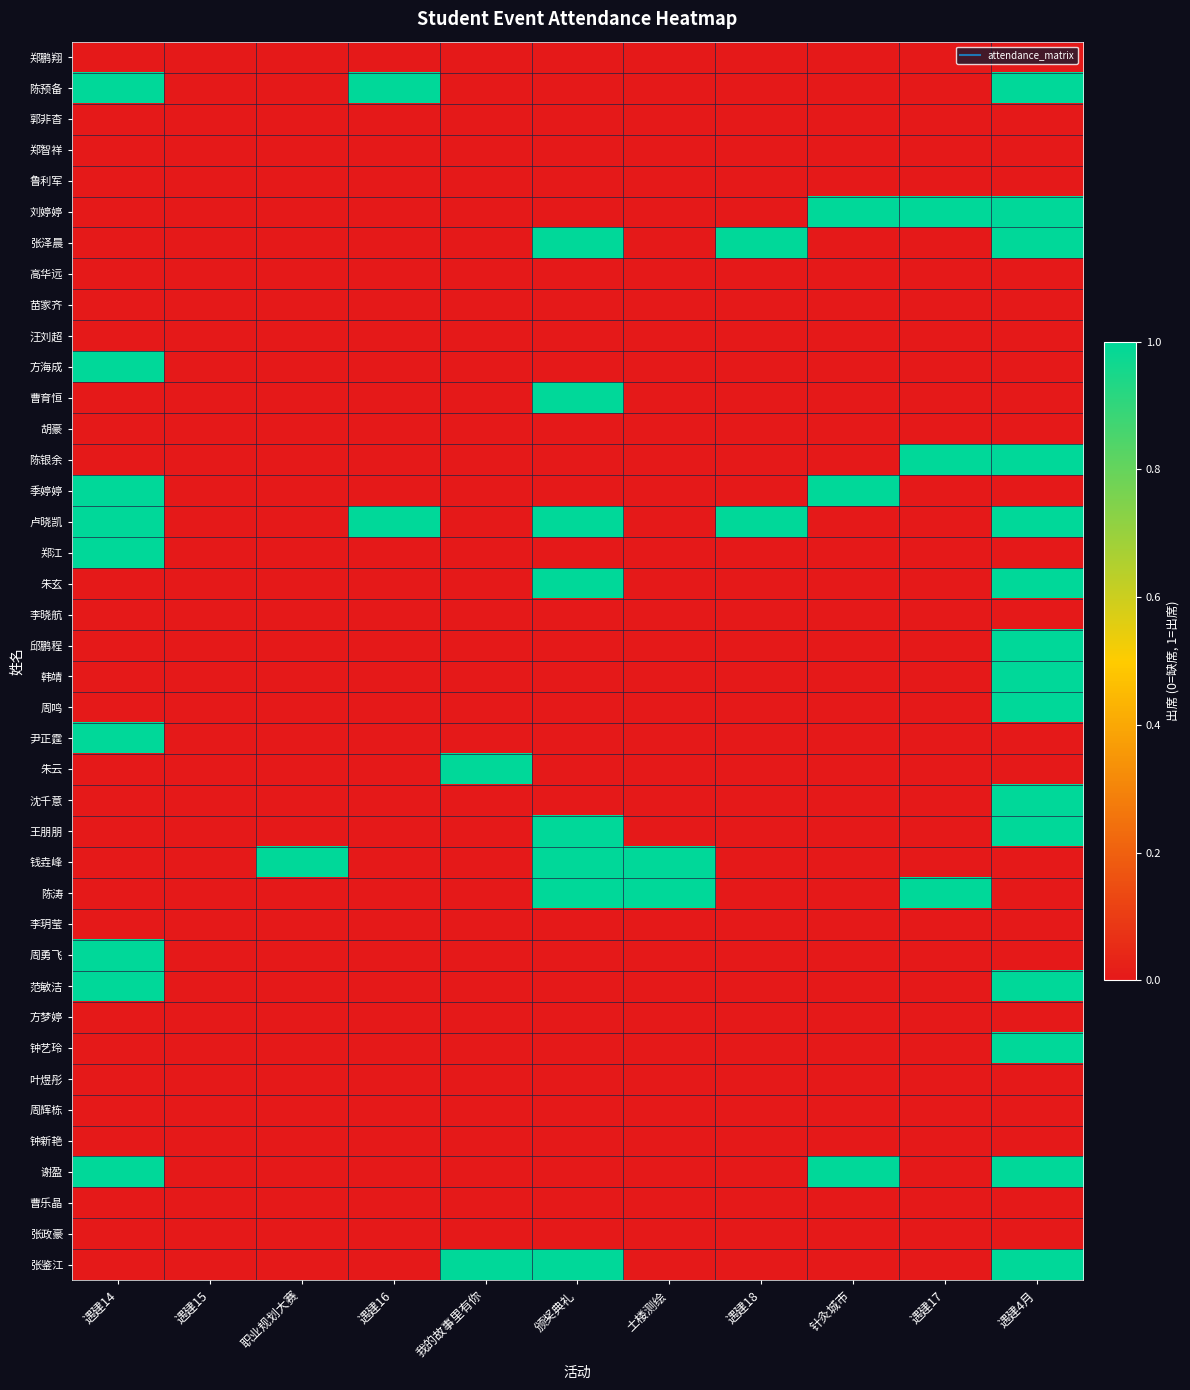

What is the maximum value shown in the chart?

1